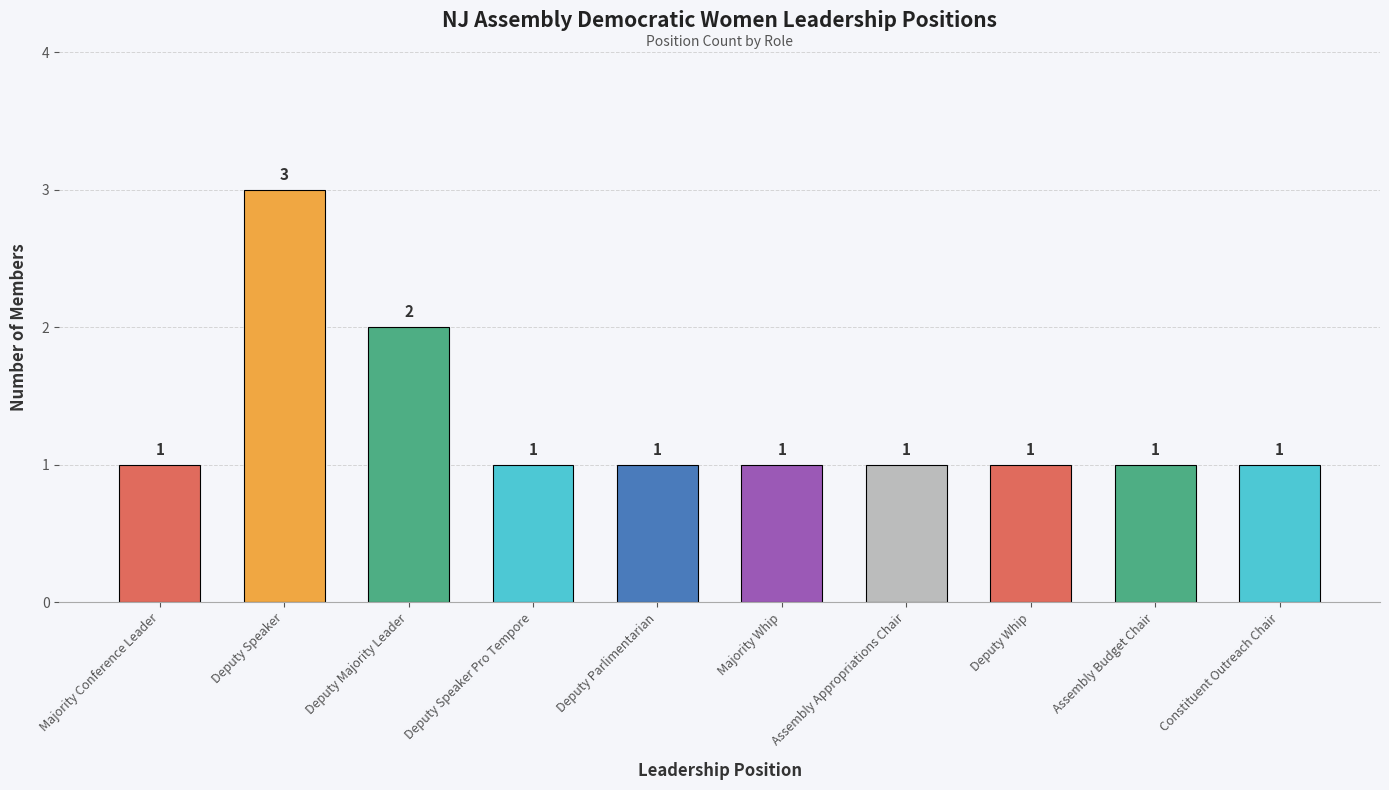

Approximately how many times larger is the value at Majority Conference Leader compared to Constituent Outreach Chair?

1.0